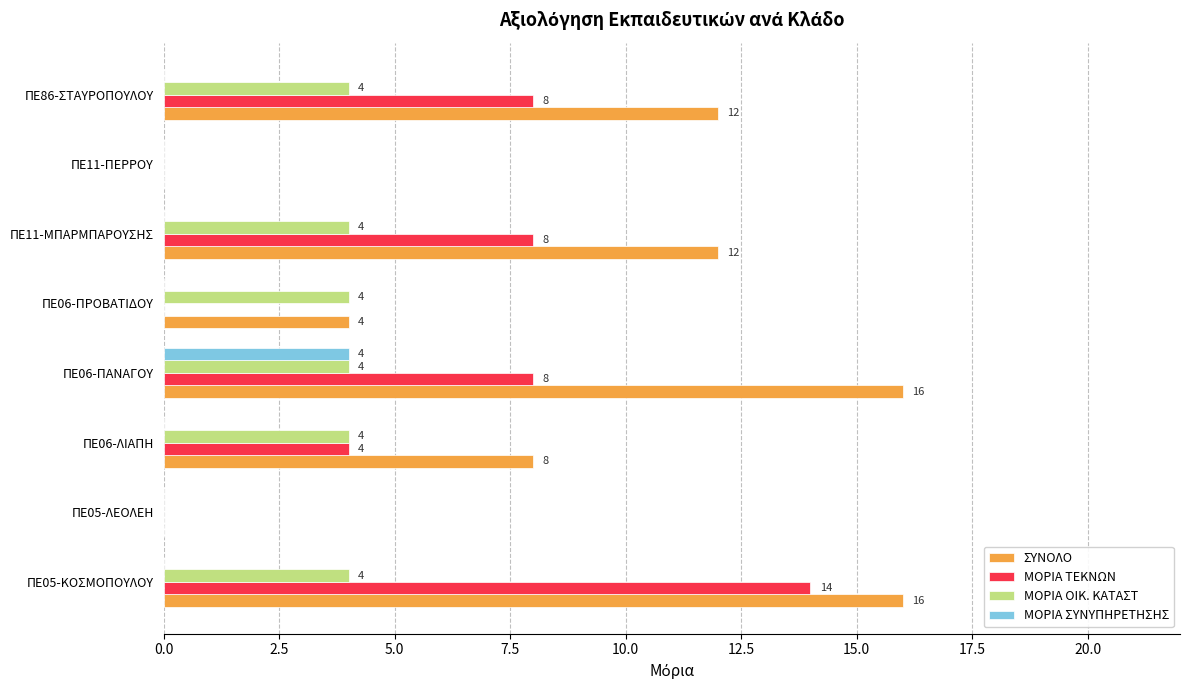

The ΣΥΝΟΛΟ series shows 12 at ΠΕ86-ΣΤΑΥΡΟΠΟΥΛΟΥ. True or false?

True